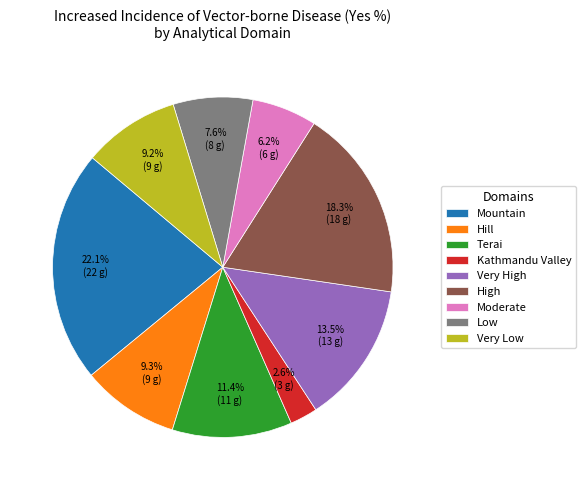

What percentage is the Mountain slice, to the nearest percent?

22%